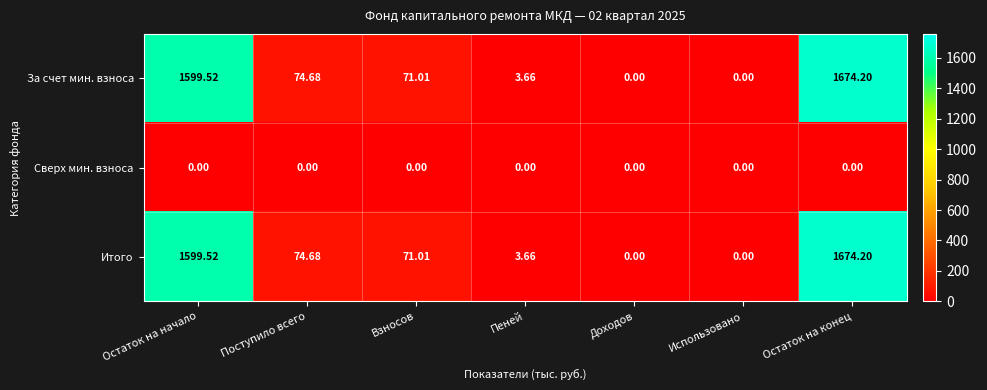

Is the value of Сверх мин. взноса at Взносов greater than the value of Итого at Остаток на начало?

No